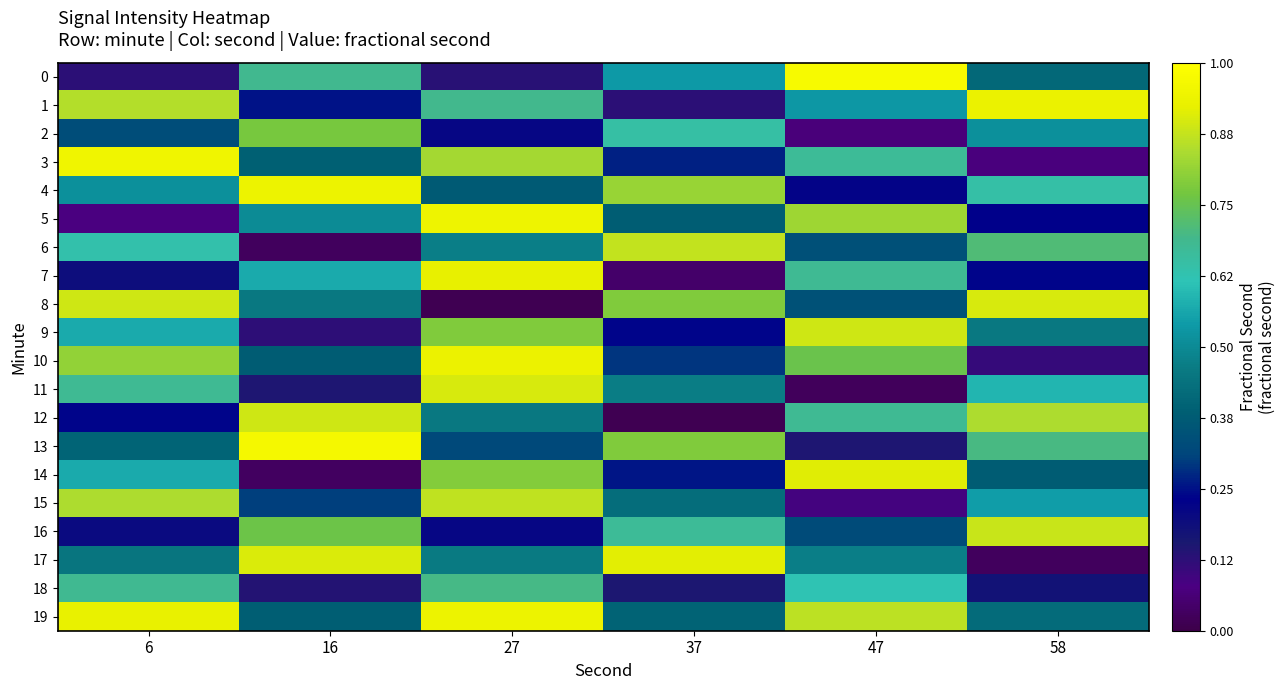

Rank the series by their maximum value, from lowest to highest.

18, 2, 15, 6, 16, 9, 12, 8, 11, 14, 17, 7, 1, 10, 4, 19, 5, 3, 13, 0